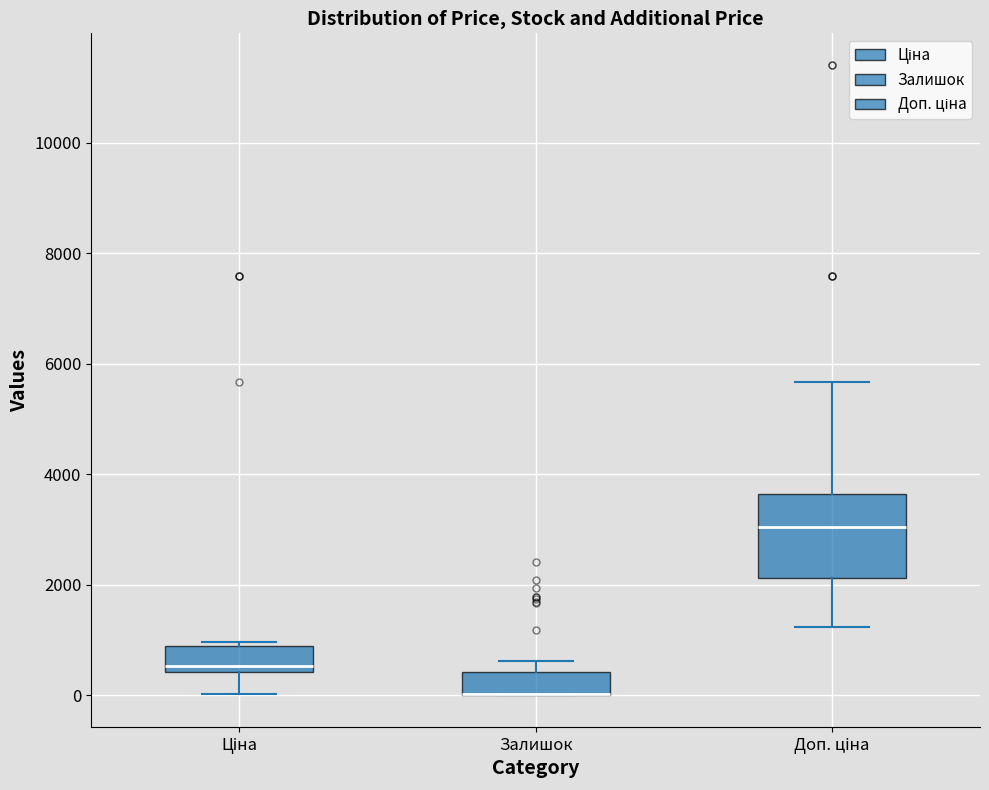

Reading left to right, read every box against the y-axis: the position of its median line, the range the box covers, and the ends of its whiskers. The values are not printed on the chart, so give them approximately, as read against the axis.

Ціна: median 600, box 400 to 800, whiskers 0 to 1000
Залишок: median 0 (drawn on the box's lower edge), box 0 to 400, whiskers 0 to 600
Доп. ціна: median 3000, box 2200 to 3600, whiskers 1200 to 5600